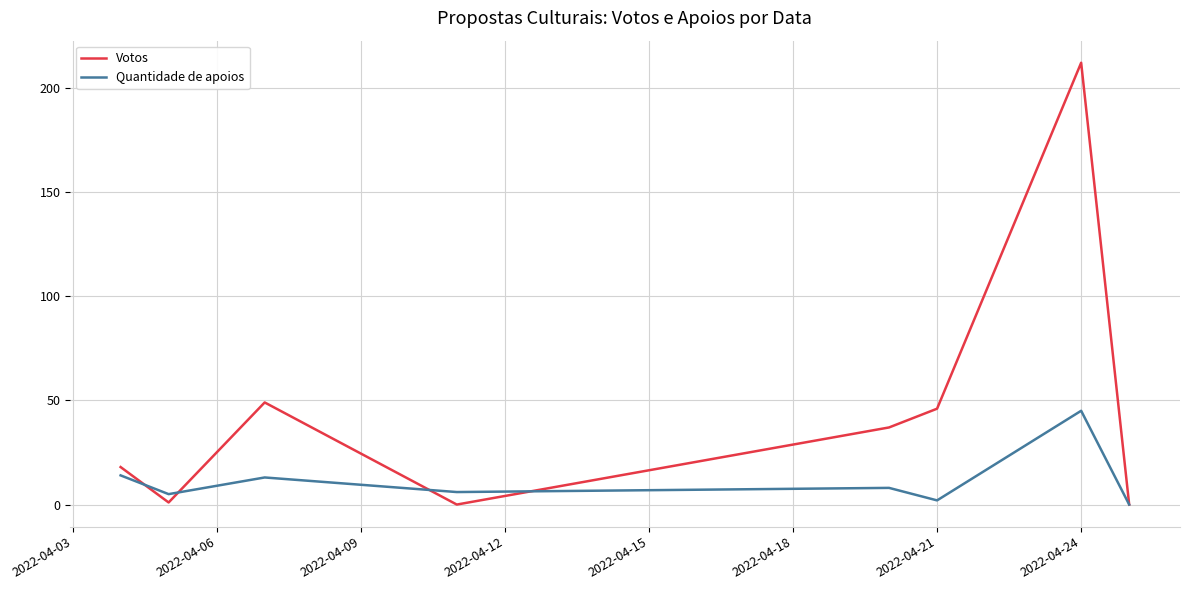

Reading left to right, extract all data points from this chart.

Votos: 18	1	49	0	37	46	212	0
Quantidade de apoios: 14	5	13	6	8	2	45	0